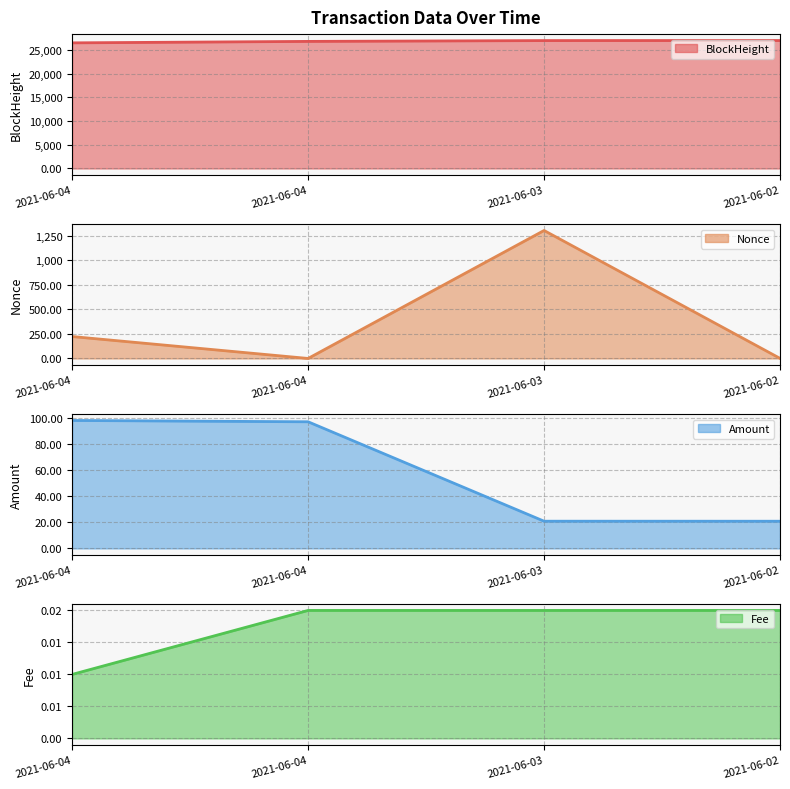

Which series has the largest total across all categories?

BlockHeight